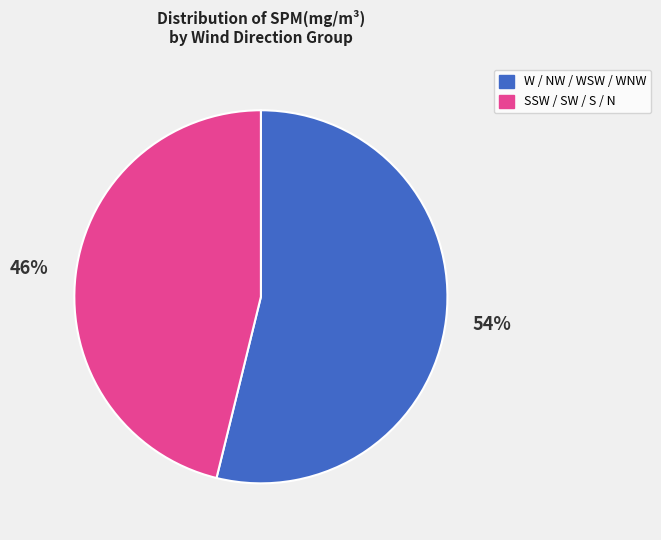

To the nearest percent, what is the difference between the largest and smallest slice percentages?

8%